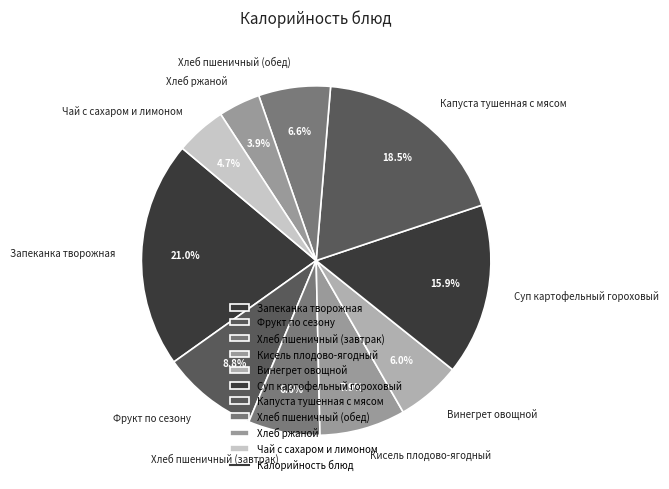

Does any single category account for the majority?

No